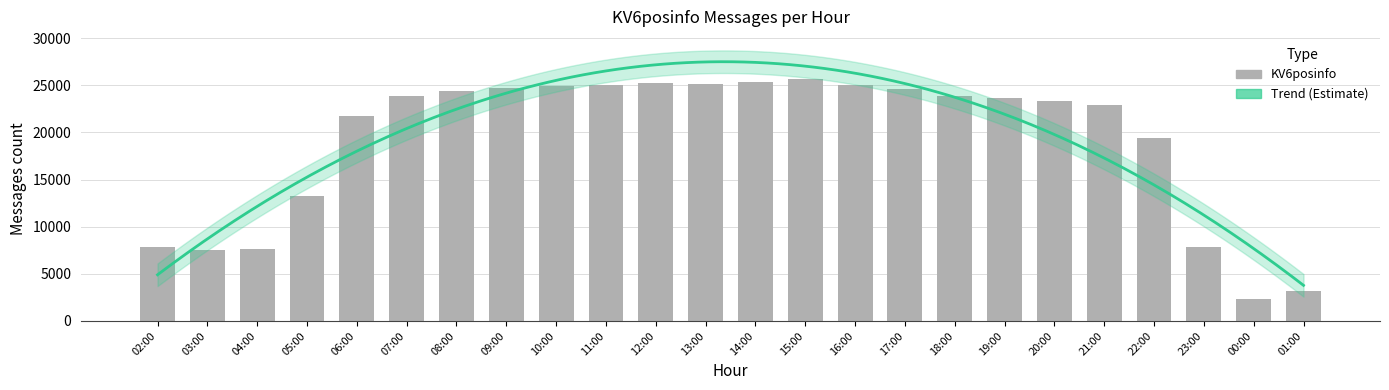

Reading right to left, transcribe all the data shown in this chart.

01:00=3179	00:00=2358	23:00=7835	22:00=19406	21:00=22961	20:00=23335	19:00=23668	18:00=23913	17:00=24584	16:00=25090	15:00=25661	14:00=25326	13:00=25099	12:00=25304	11:00=25083	10:00=24905	09:00=24683	08:00=24446	07:00=23828	06:00=21797	05:00=13261	04:00=7585	03:00=7558	02:00=7816